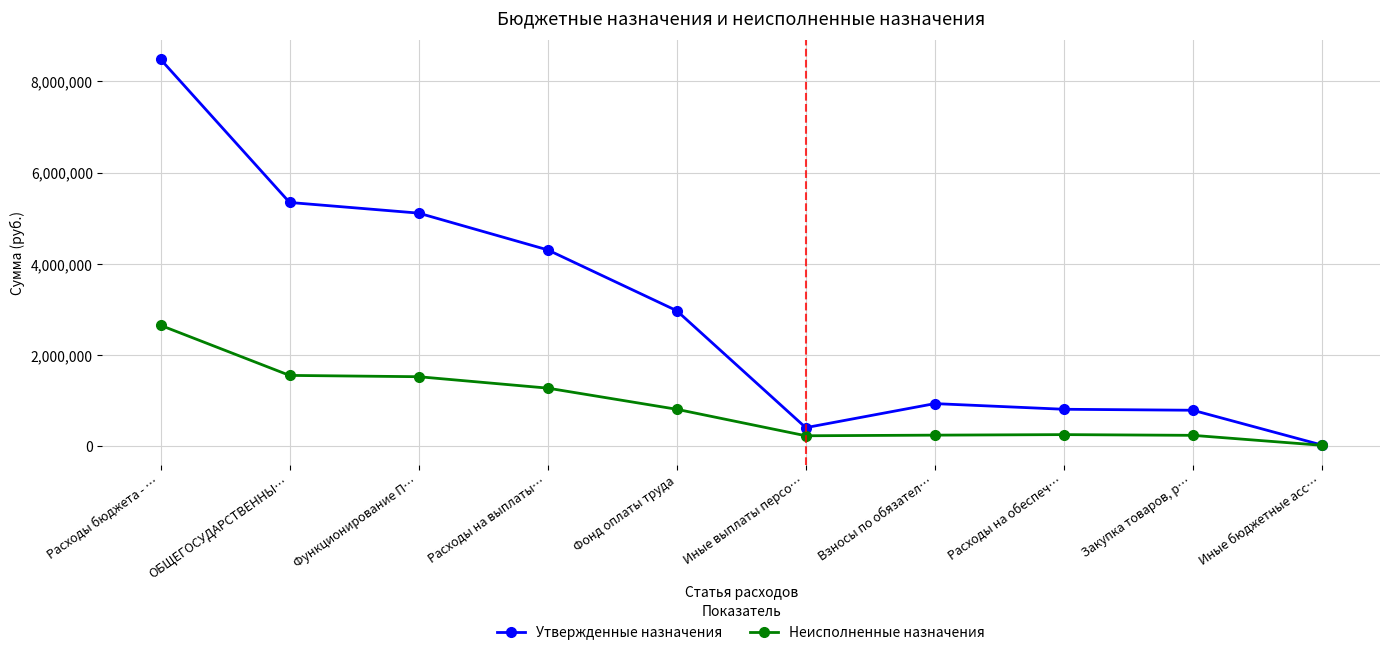

Is the value of Утвержденные назначения at Расходы на выплаты… greater than the value of Неисполненные назначения at Иные выплаты персо…?

Yes